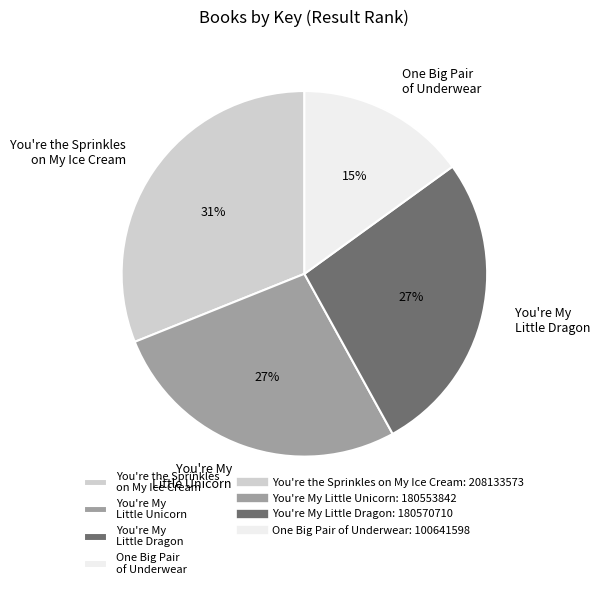

How many segments does this pie chart have?

4